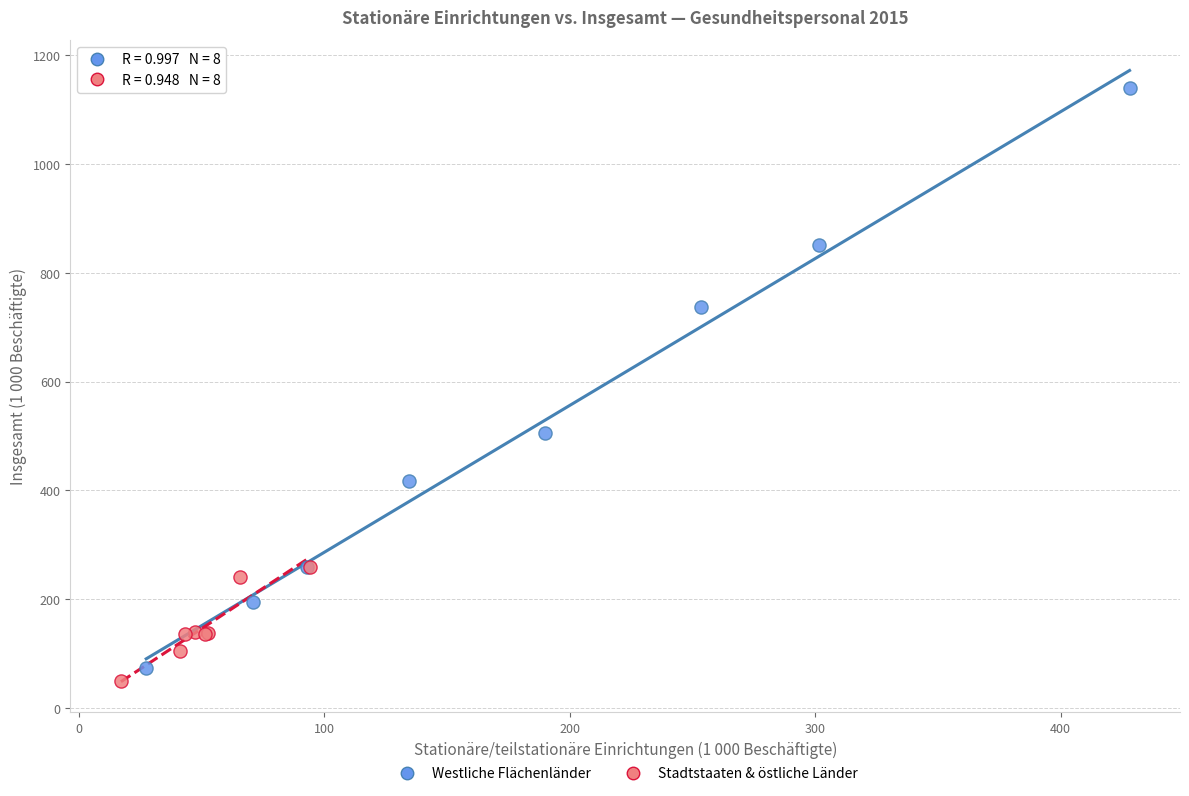

Which series has the largest Y range (max minus min)?

Westliche Flächenländer